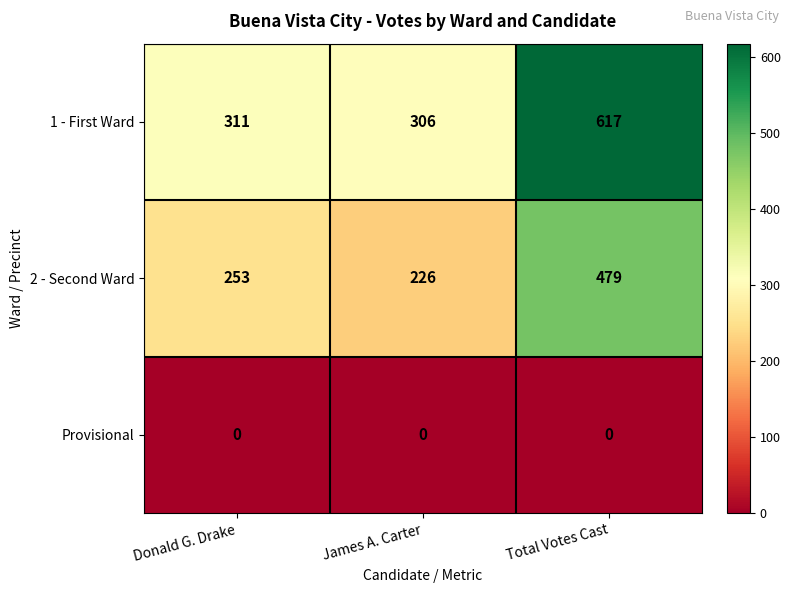

Which series changed the most between Donald G. Drake and Total Votes Cast?

1 - First Ward